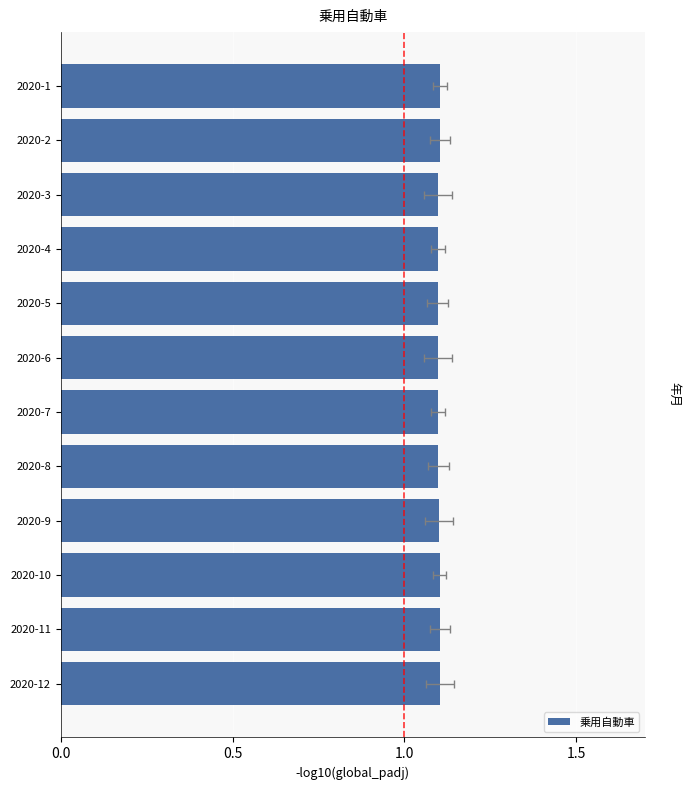

What is the value of the 7th bar from the left?

1.1